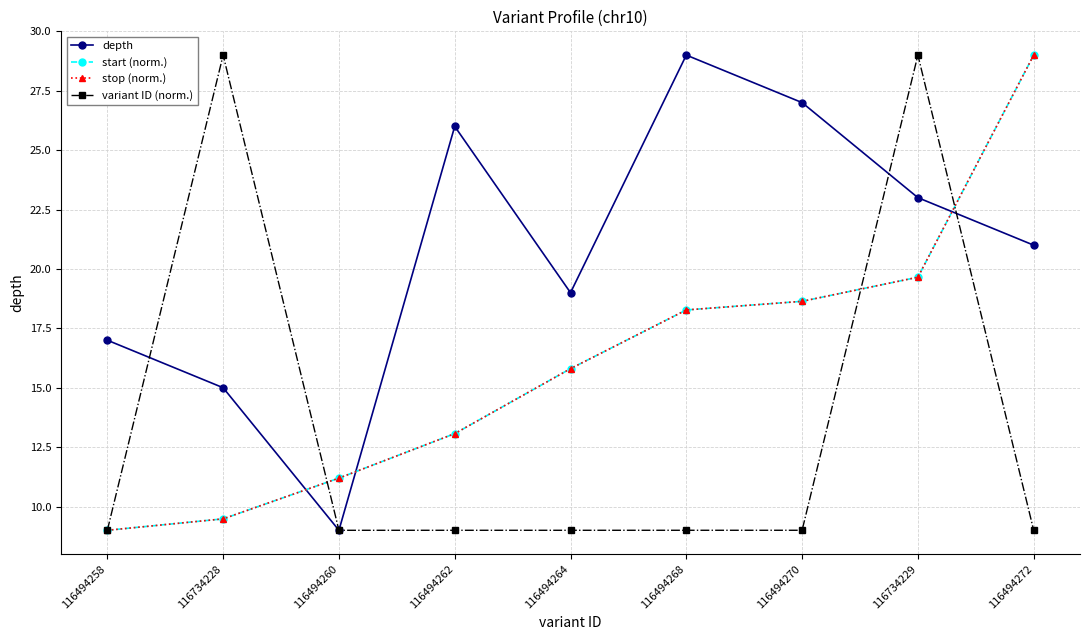

Where is variant ID (norm.) nearest to the value 19?

116494272